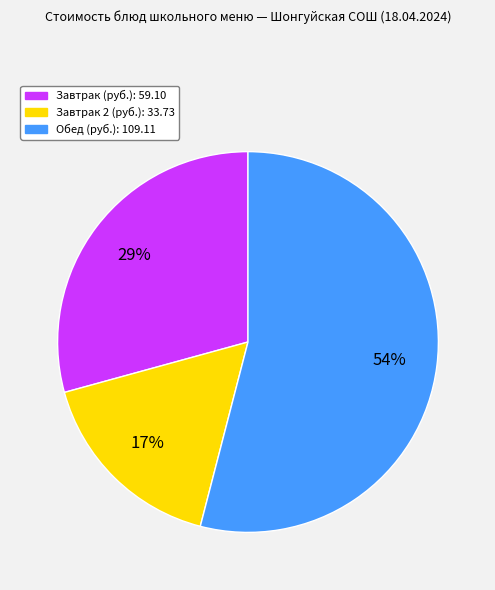

To the nearest percent, what is the average slice percentage?

33%